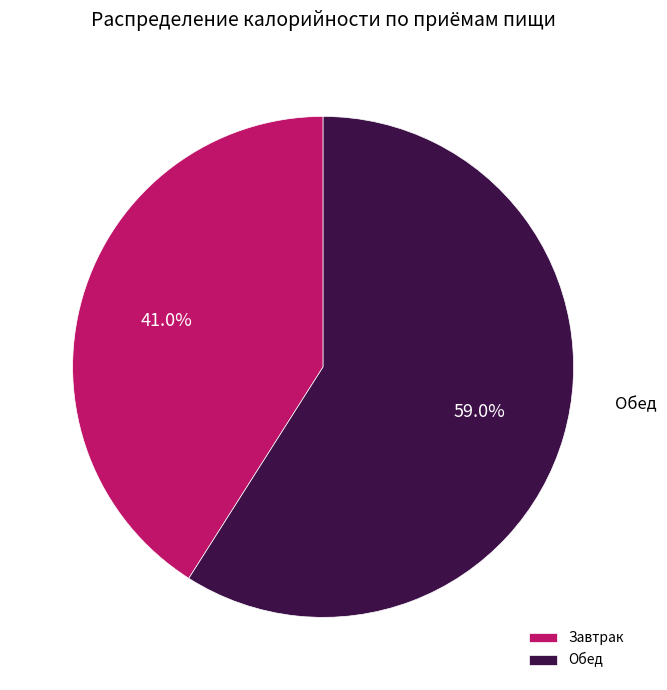

Rank the categories by value from lowest to highest.

Завтрак, Обед